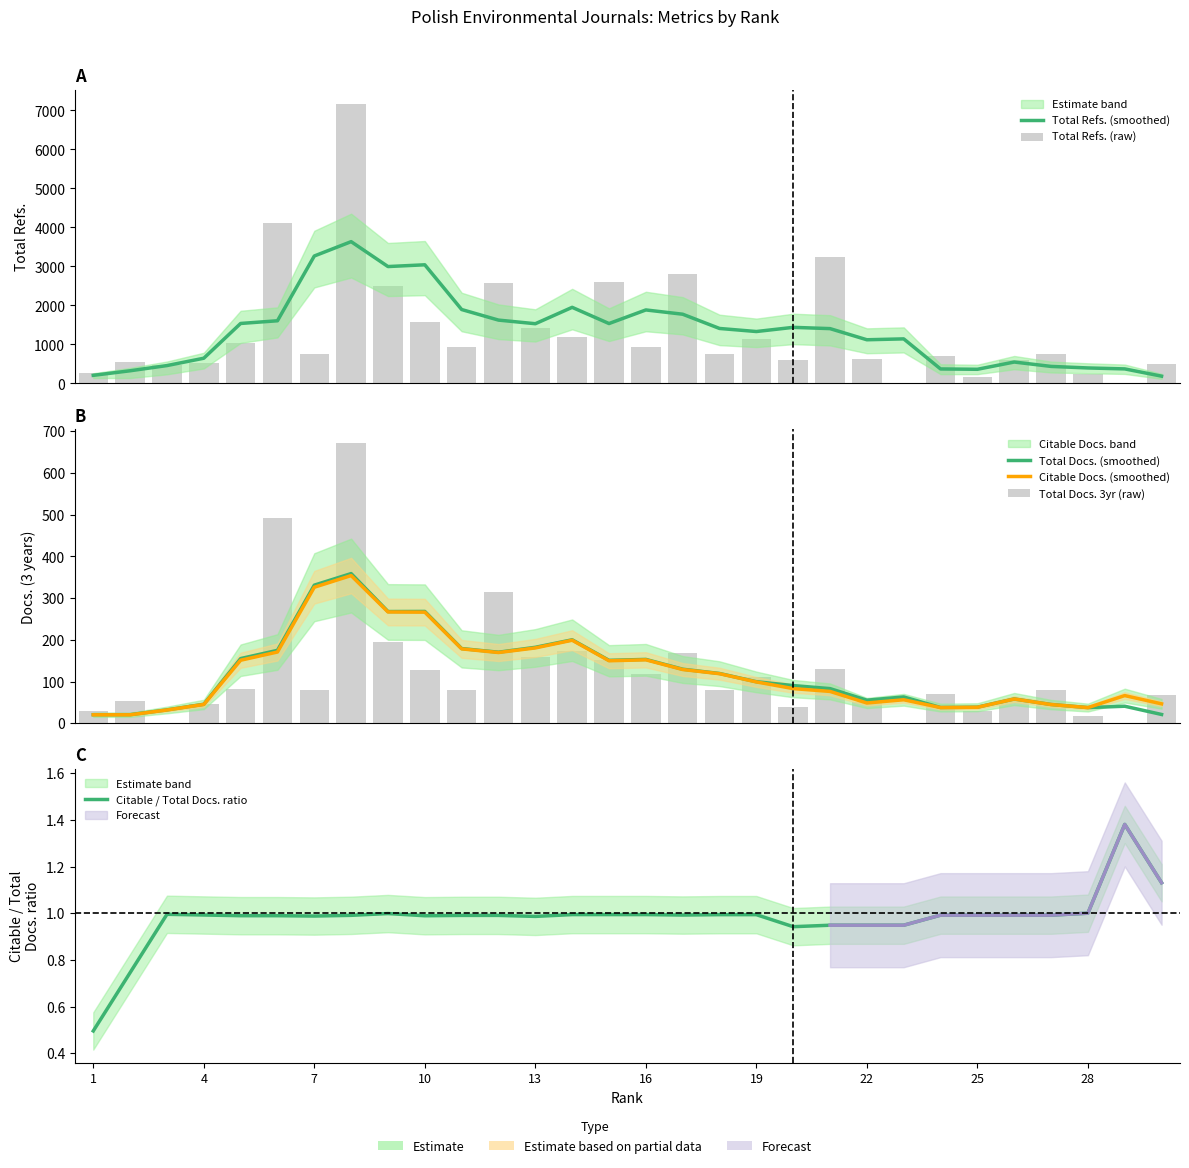

At how many categories does at least one series exceed 2787?

7